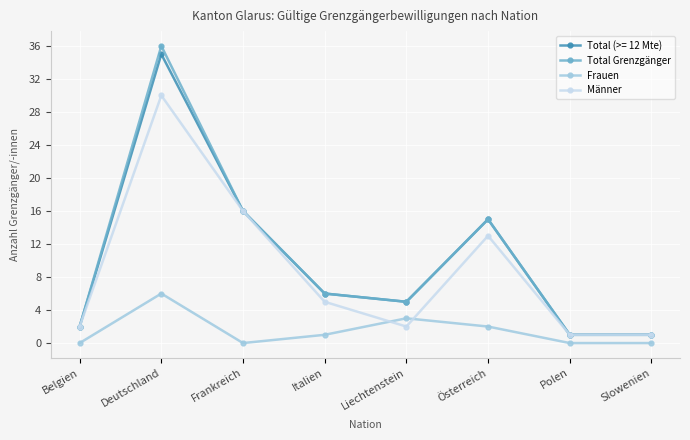

At how many categories does at least one series exceed 30?

1